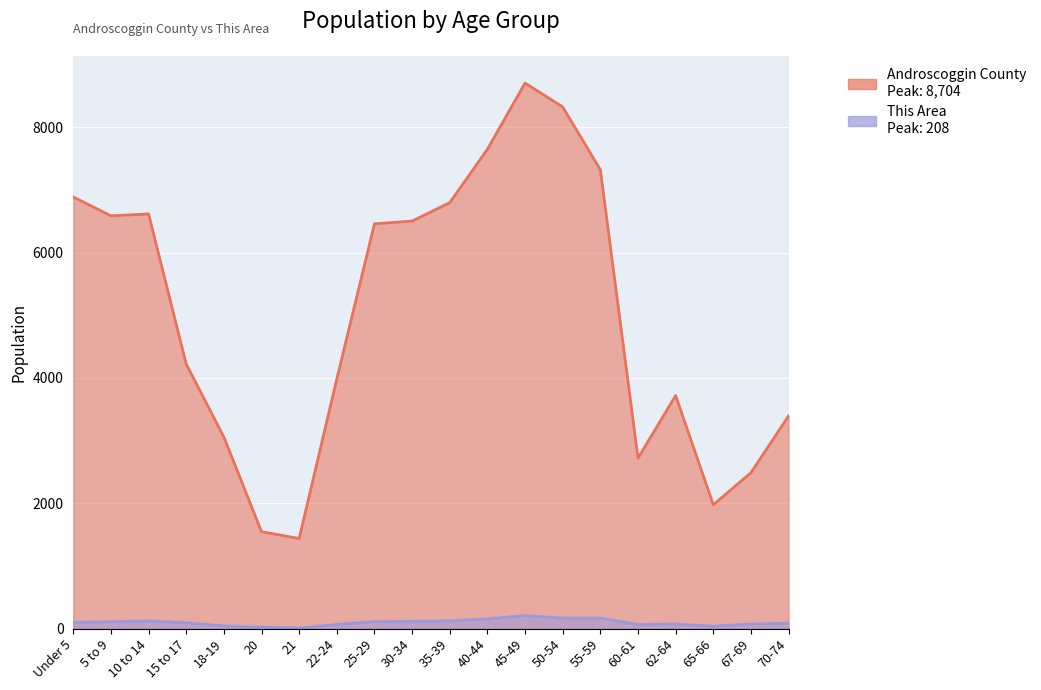

Which series has the largest total across all categories?

Androscoggin County